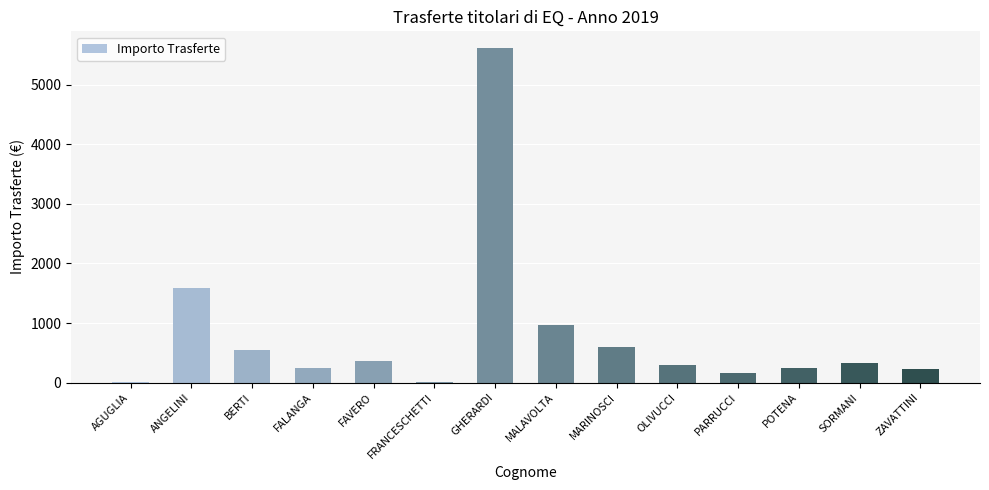

At which label is the value closest to 2807?

ANGELINI